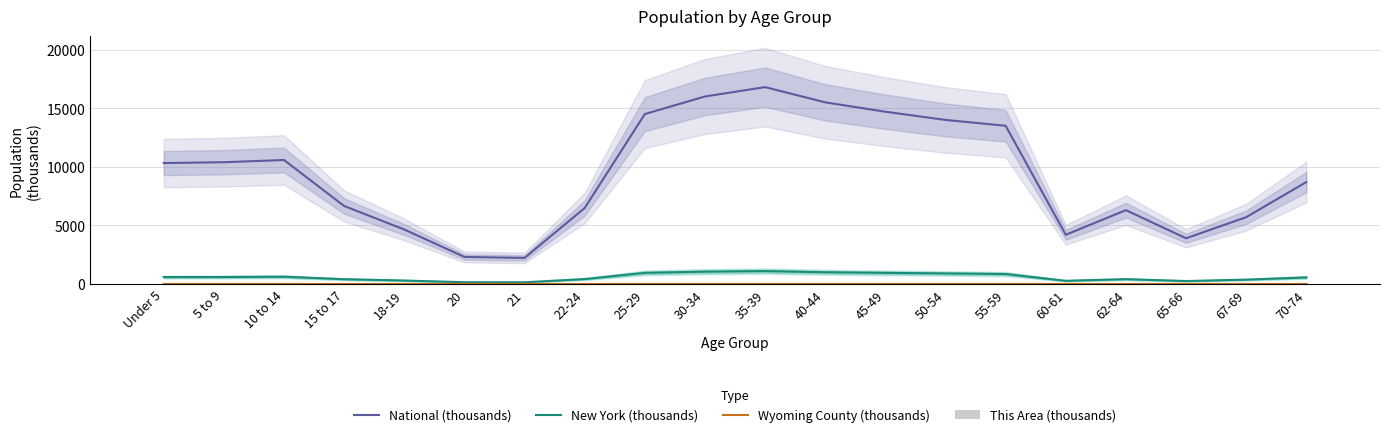

Which series changed the most between 18-19 and 62-64?

National (thousands)